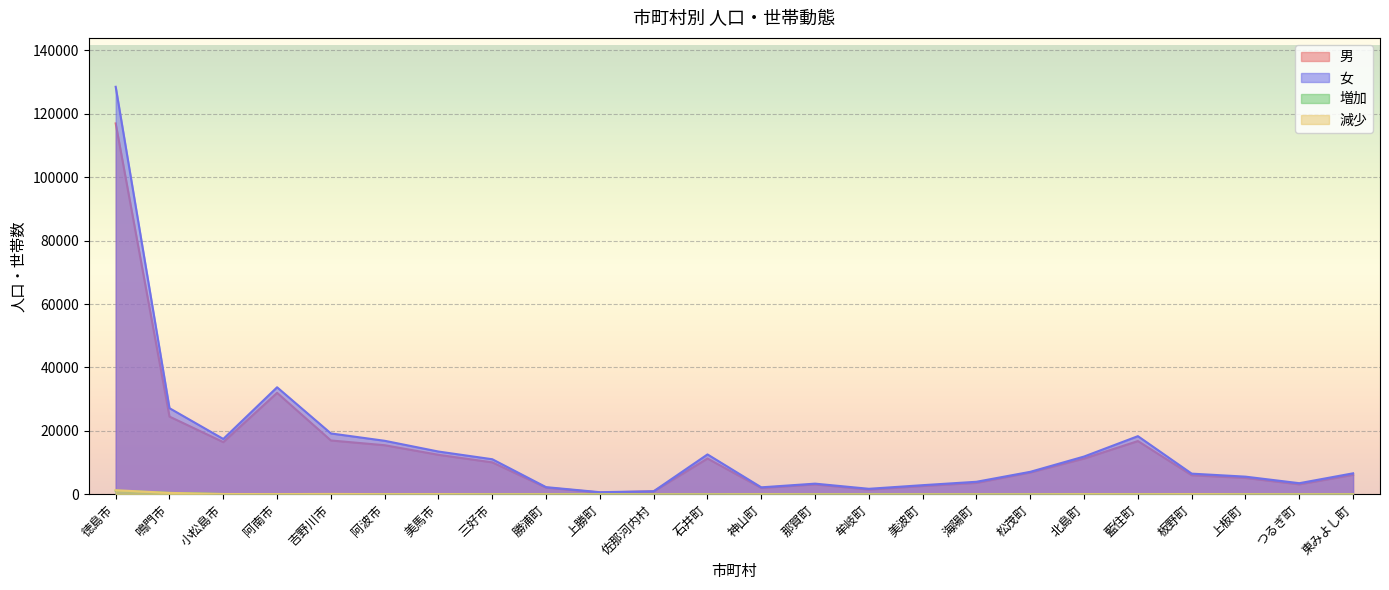

Which series changed the most between 小松島市 and 佐那河内村?

女